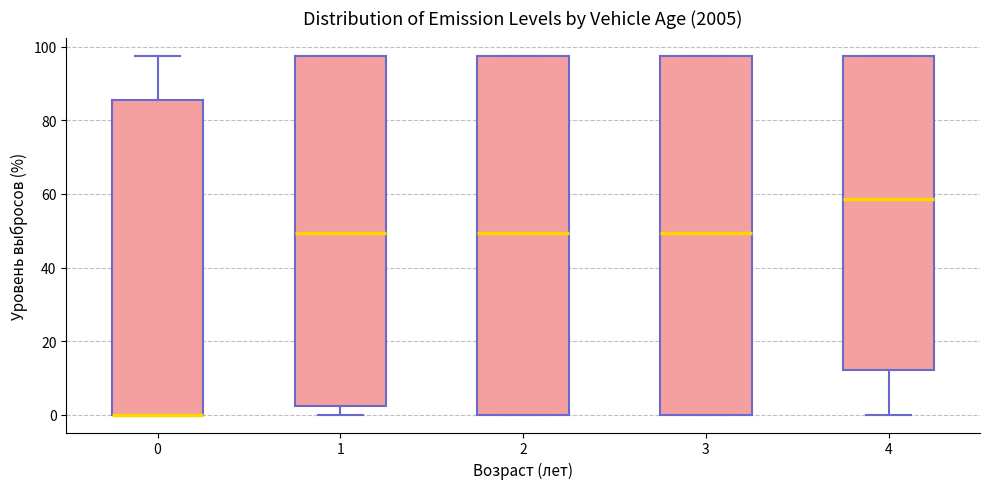

Where is the lower edge of the box at x = 4 on the y-axis? The values are not printed on the chart, so give them approximately, as read against the axis.

12